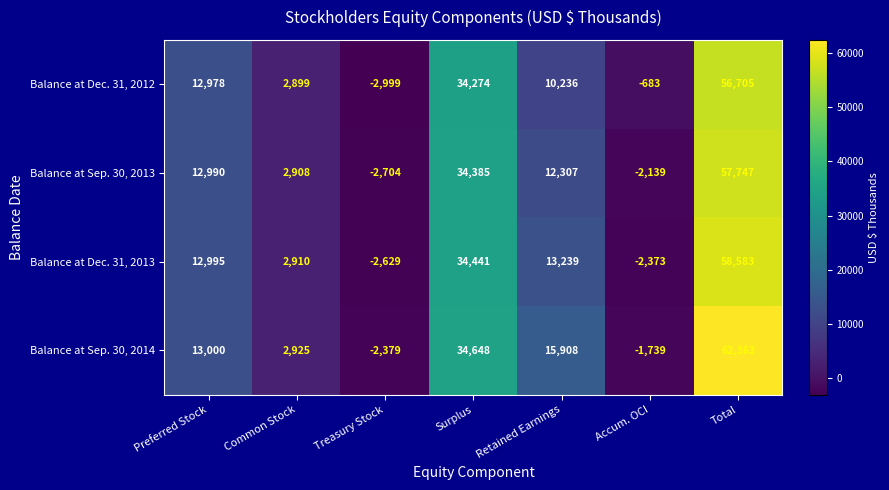

Which label corresponds to the largest value in the chart?

Total